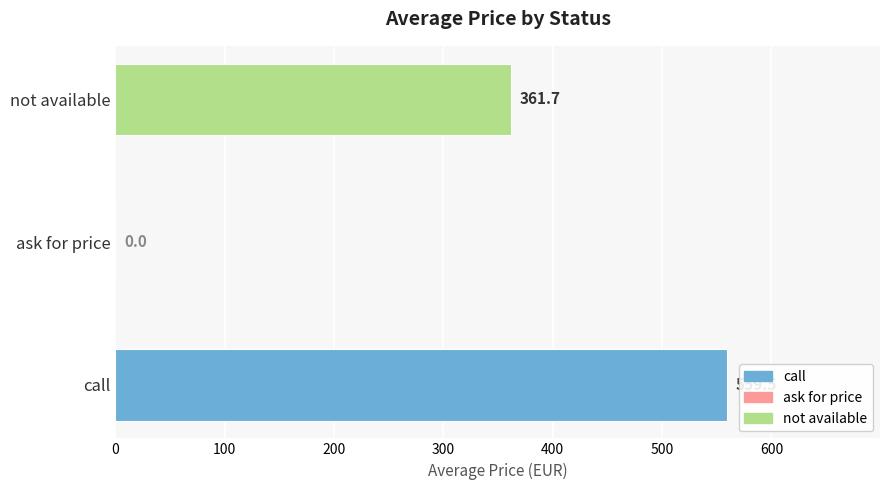

Which has a higher value, not available or ask for price?

not available